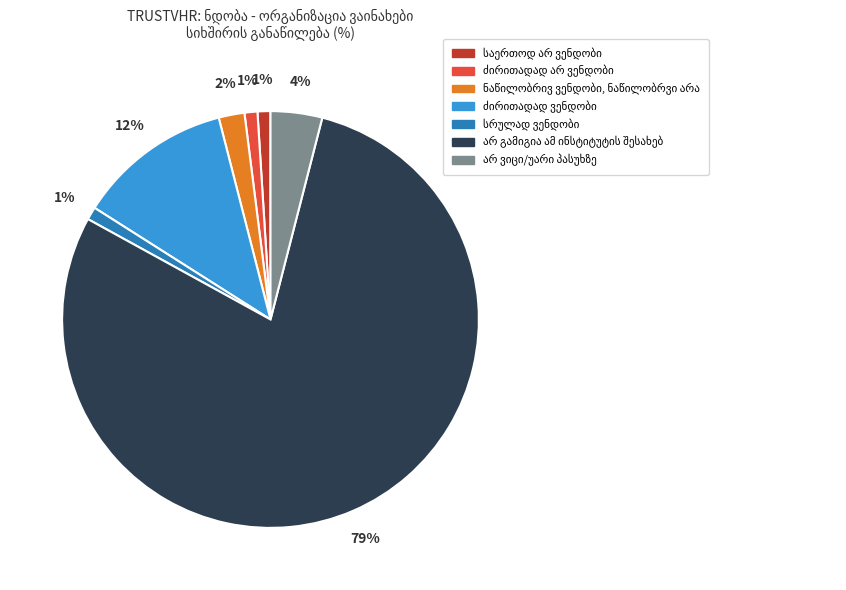

Does any single category account for the majority?

Yes